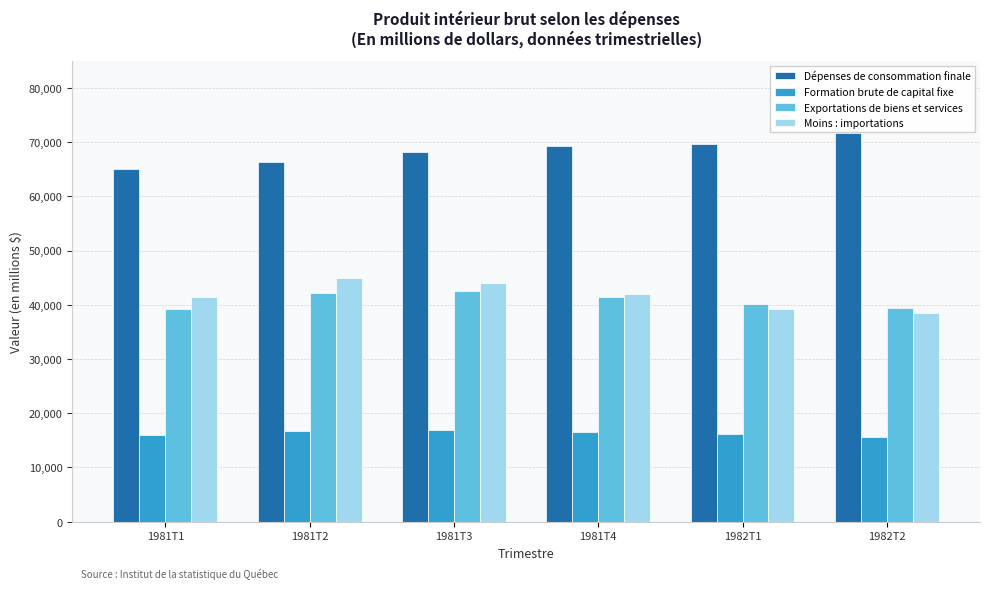

How many bars are there in total?

24